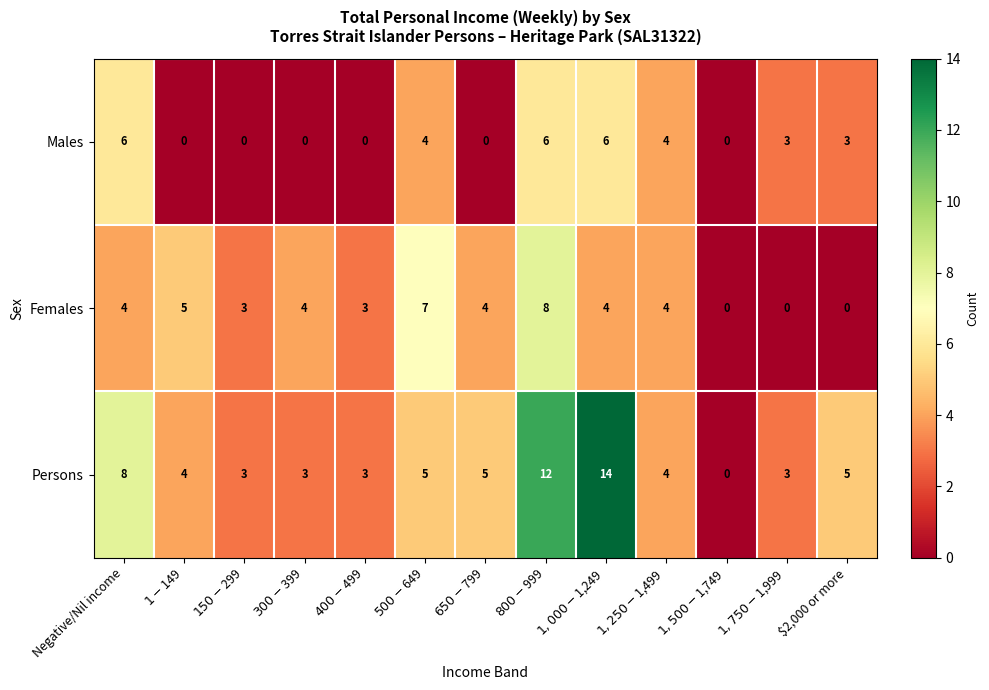

How many data points in Females are less than 4?

5